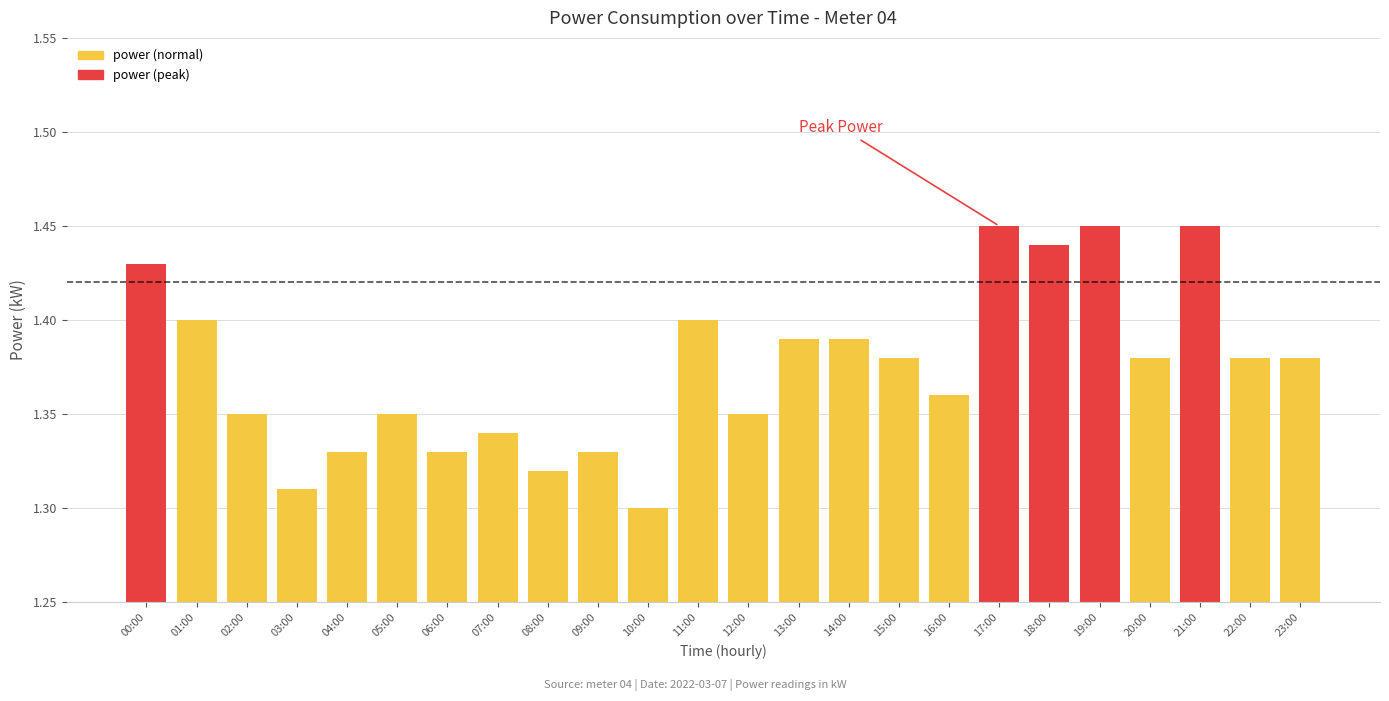

What is the change in value from 03:00 to 23:00?

+0.1